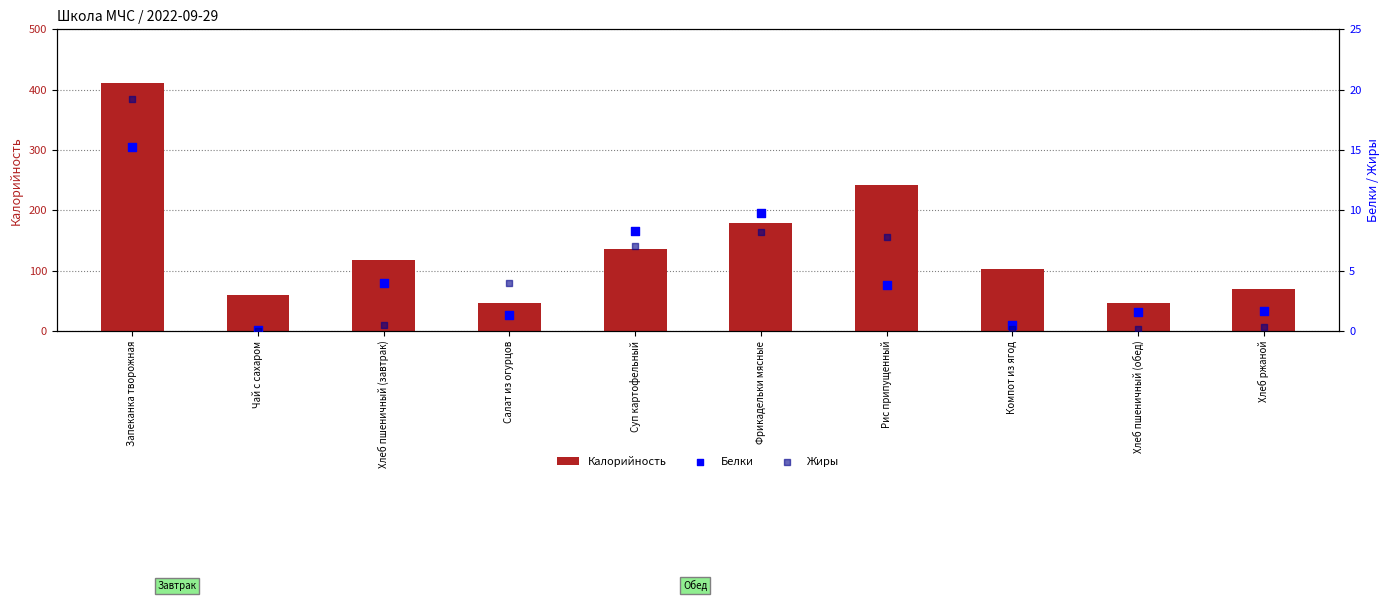

What is the total value across all series at Салат из огурцов?

52.1